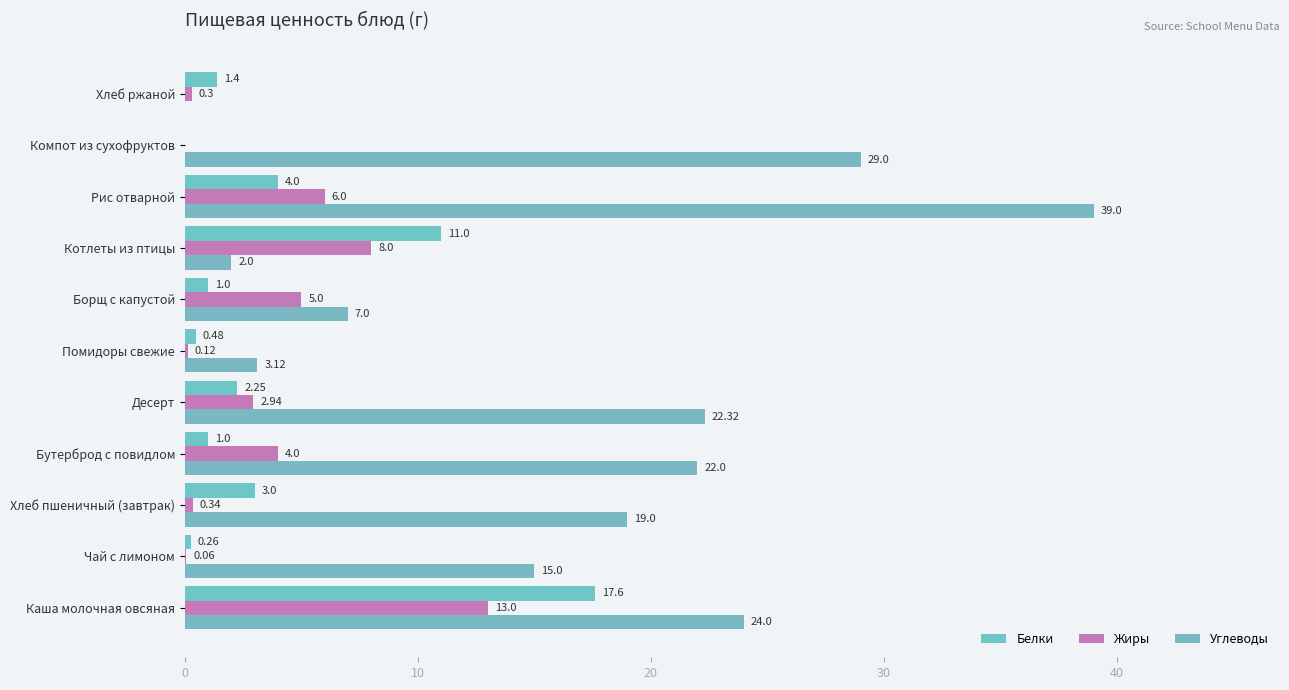

At how many categories does at least one series exceed 21?

5